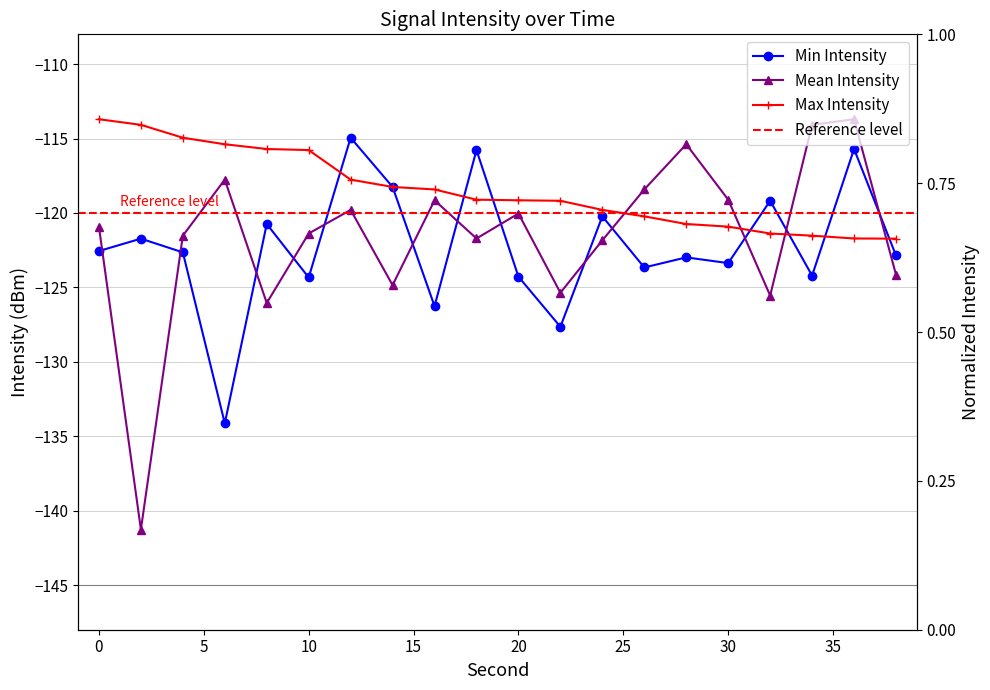

How many lines are shown in the chart?

3